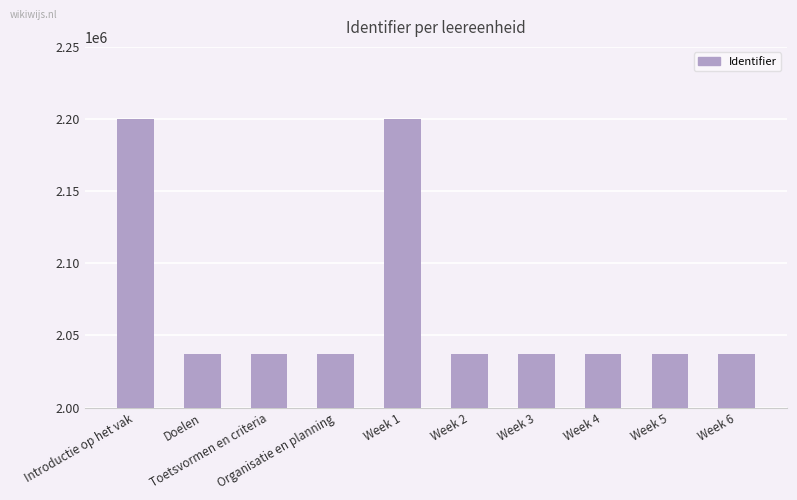

What is the average value?

2069653